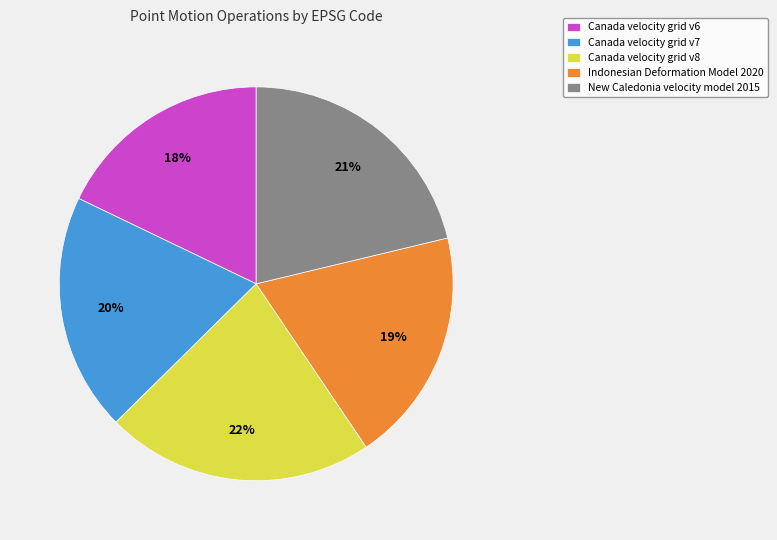

What percentage is the Indonesian Deformation Model 2020 slice, to the nearest percent?

19%